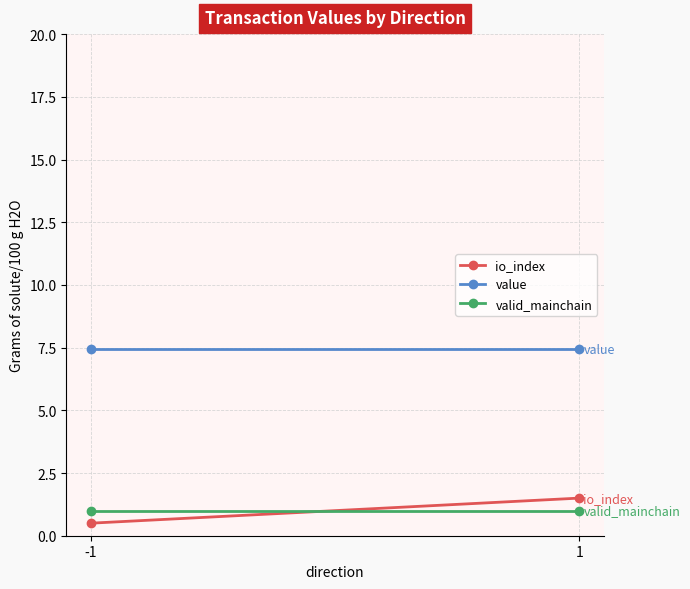

How many values in the io_index series exceed 1?

1